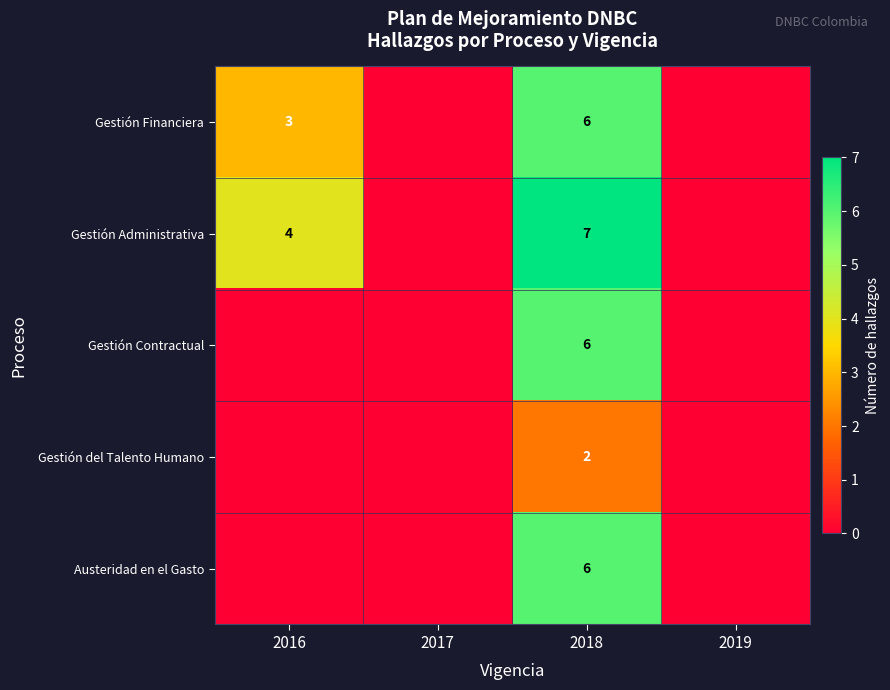

Count the Gestión Contractual values in the range 0 to 6.

4